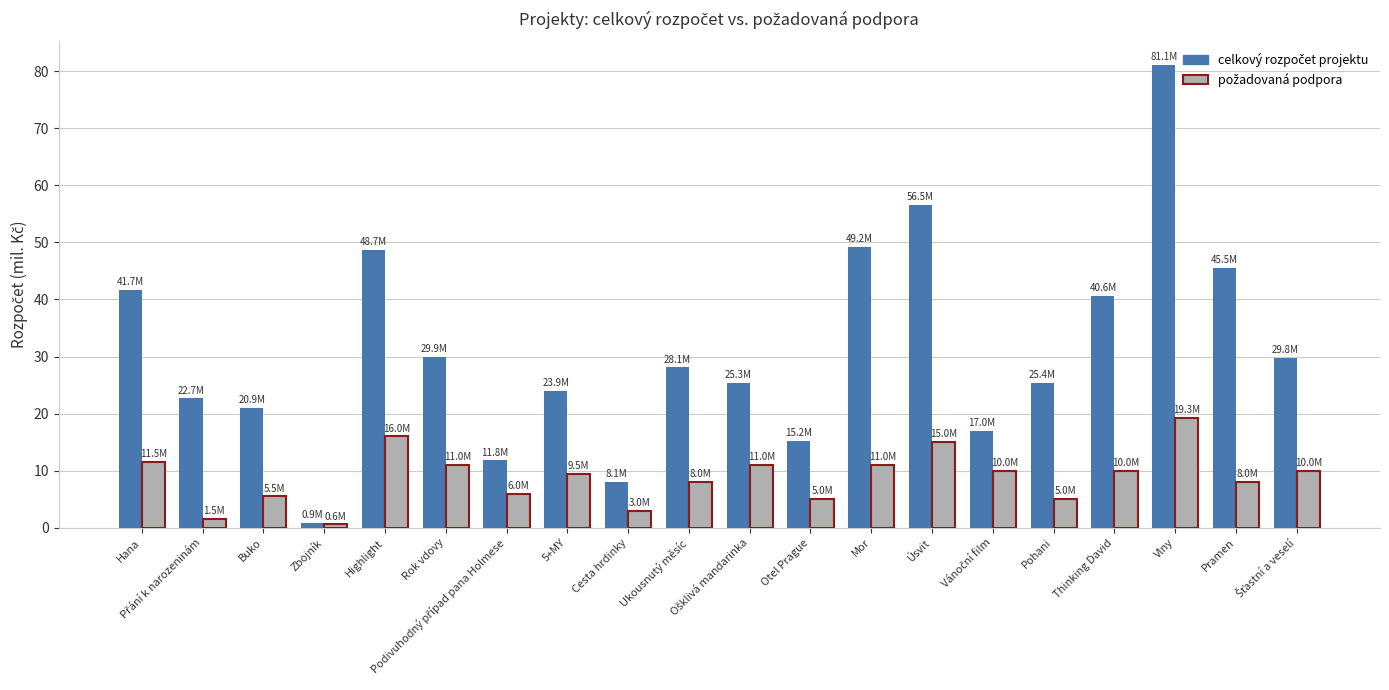

Does the chart contain any negative values?

No